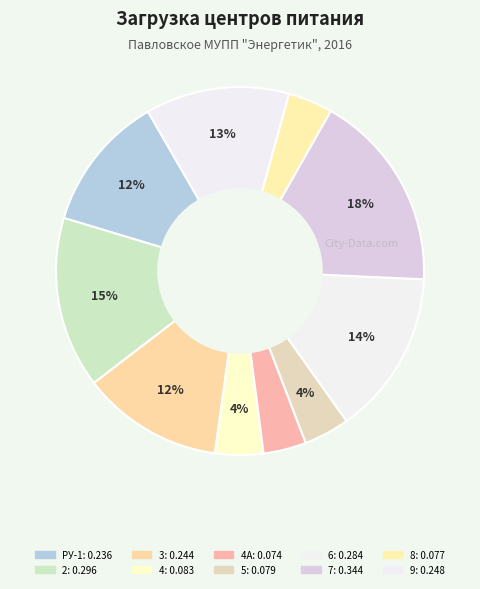

Rank the categories by value from lowest to highest.

4А, 8, 5, 4, РУ-1, 3, 9, 6, 2, 7